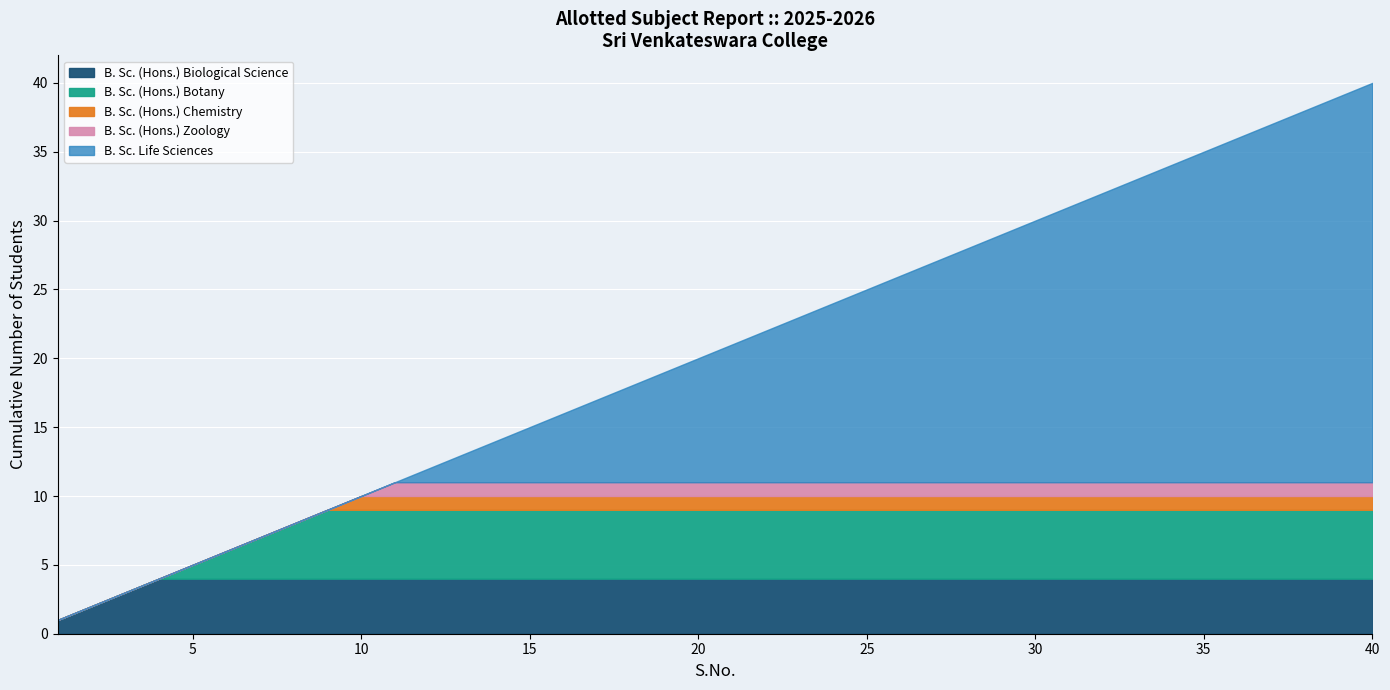

What is the highest value of the B. Sc. (Hons.) Biological Science series?

4